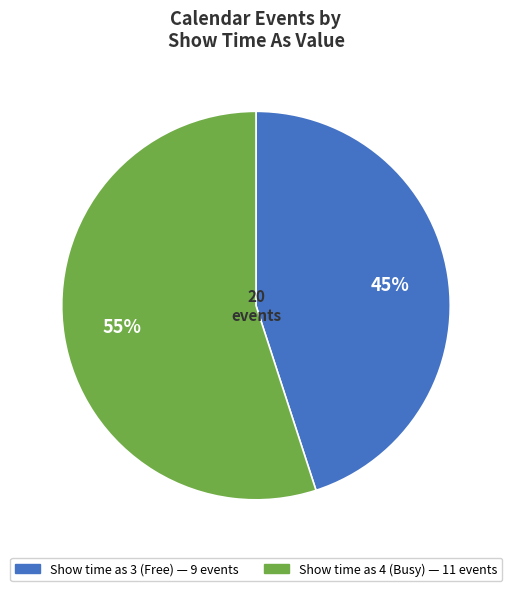

To the nearest percent, what is the difference between the largest and smallest slice percentages?

10%